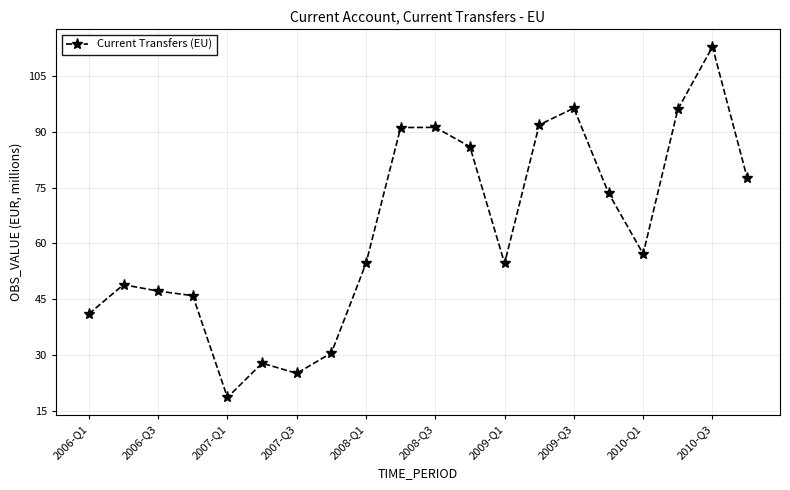

What is the value of the 6th point from the left?

27.8